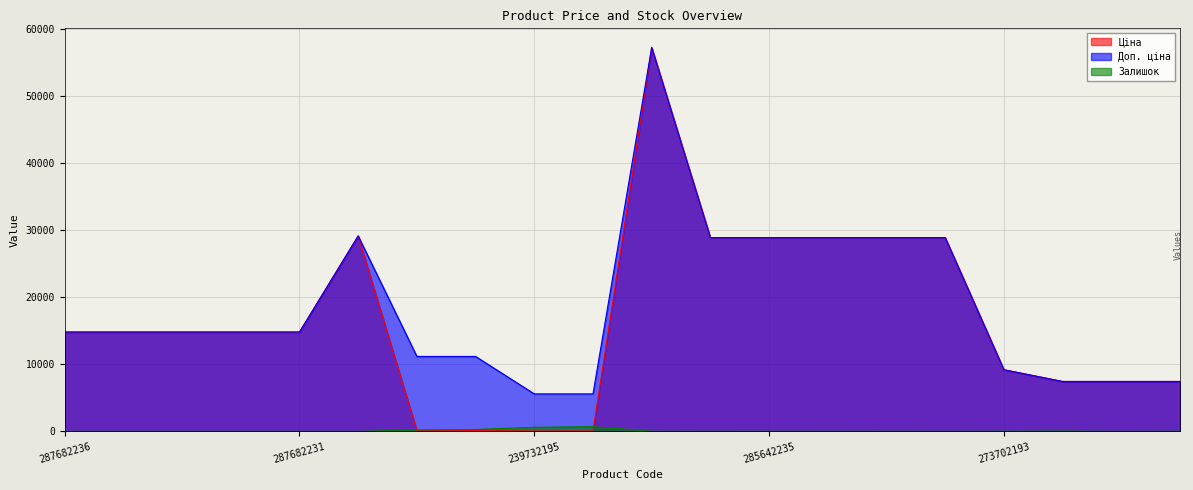

At which category does Залишок reach its first local valley?

285662232